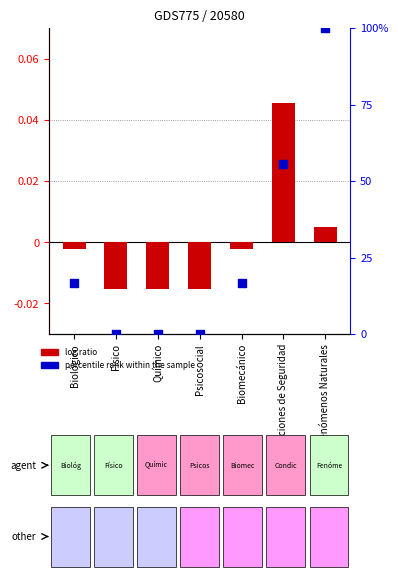

Which series reaches the minimum Y coordinate?

log ratio